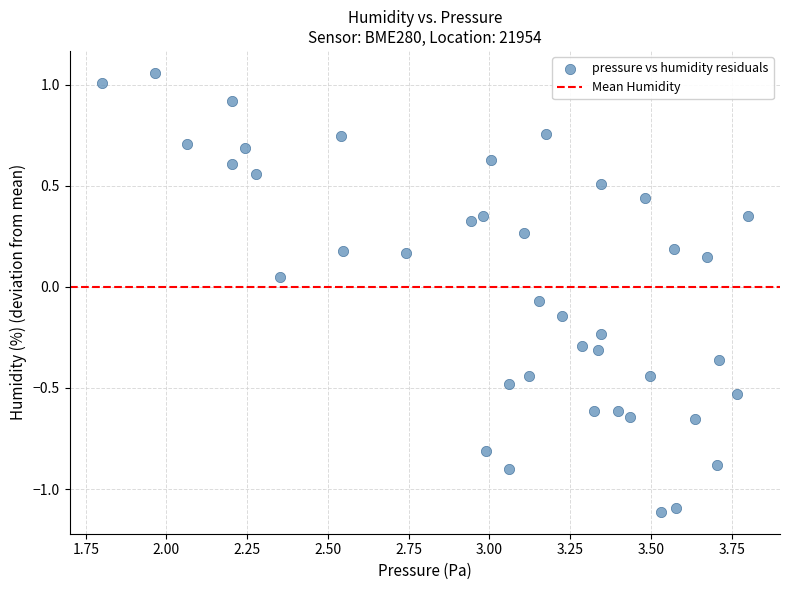

What is the range of X values (max minus min)?

2.0